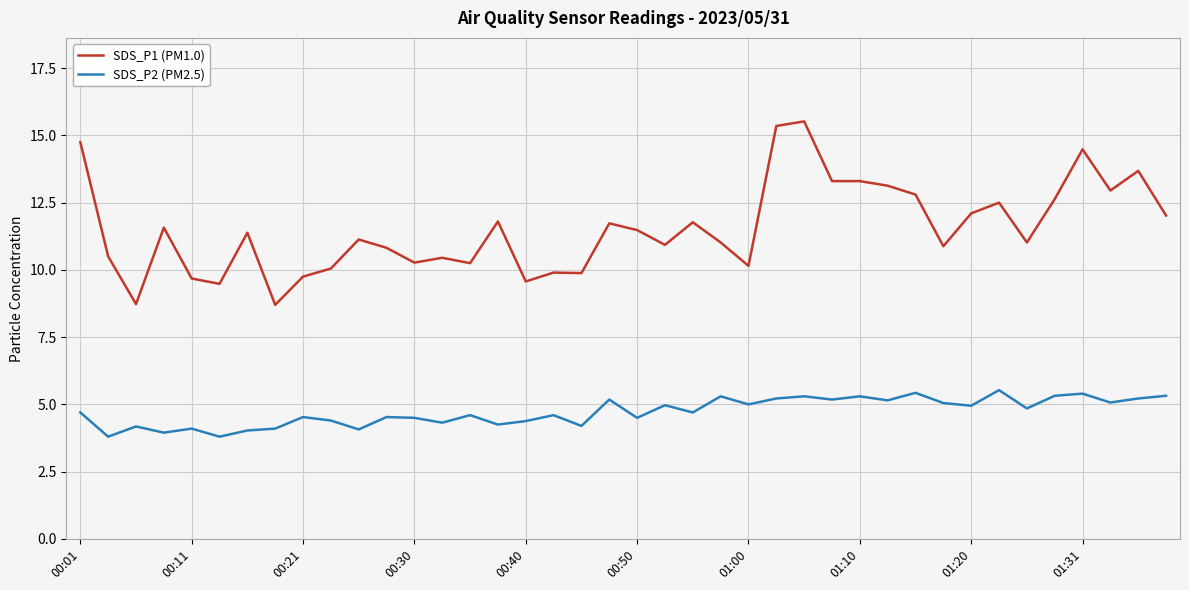

In SDS_P2 (PM2.5), how many points are higher than both neighbors (excluding endpoints)?

14